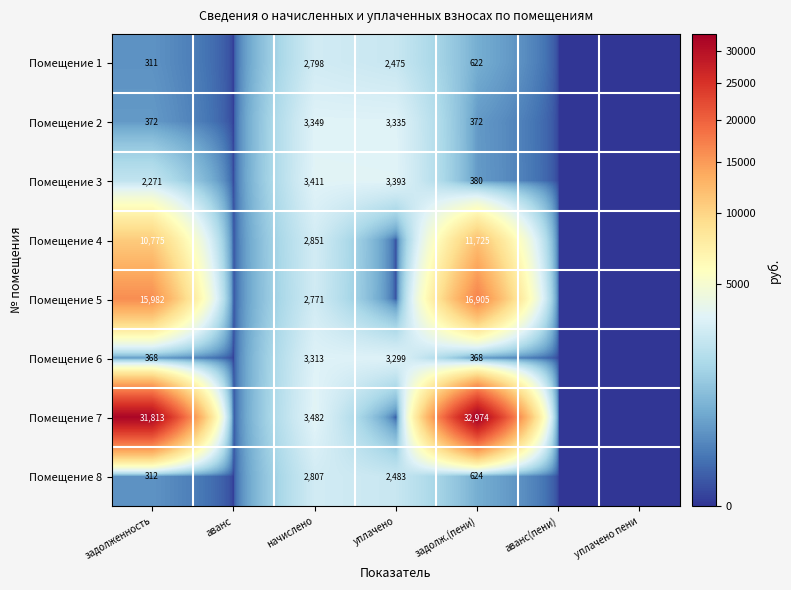

What is the difference between the highest and lowest values at начислено?

711